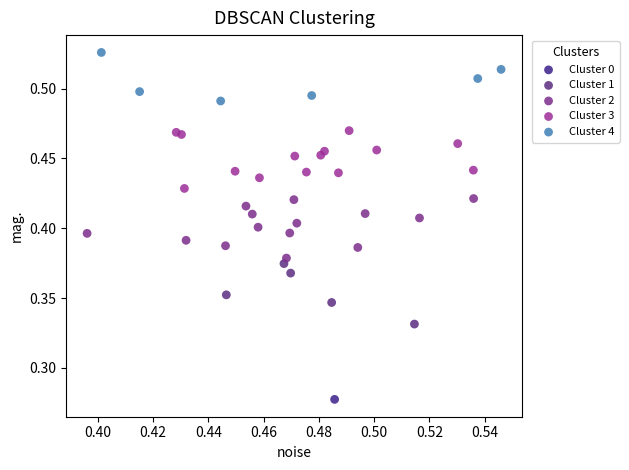

What are all the series names shown in the legend?

Cluster 0, Cluster 1, Cluster 2, Cluster 3, Cluster 4